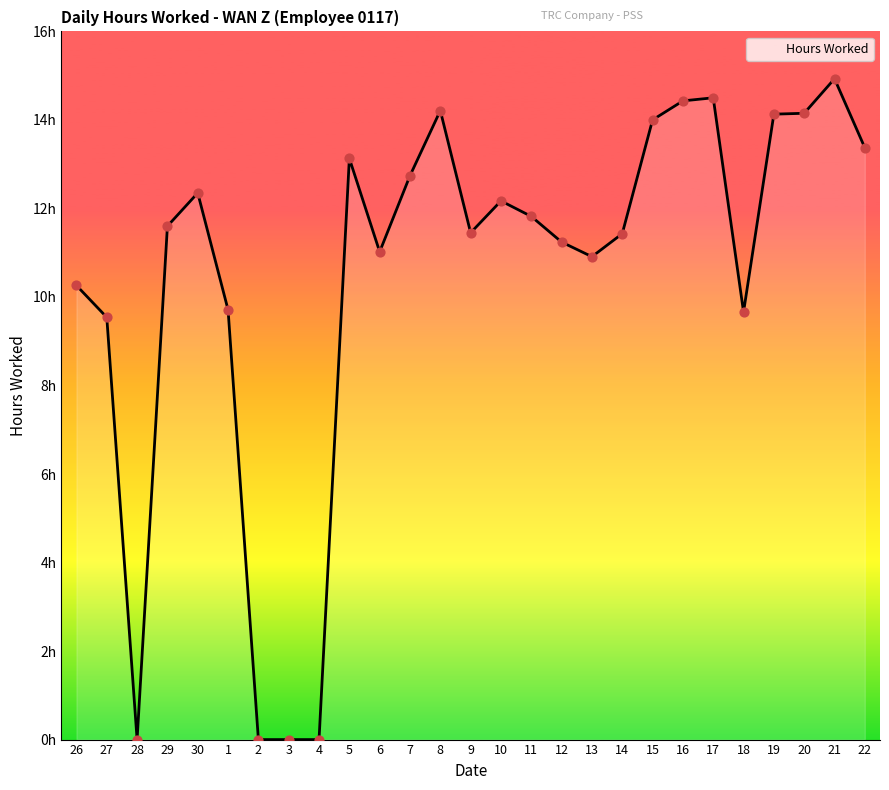

Does the chart have visible grid lines?

No